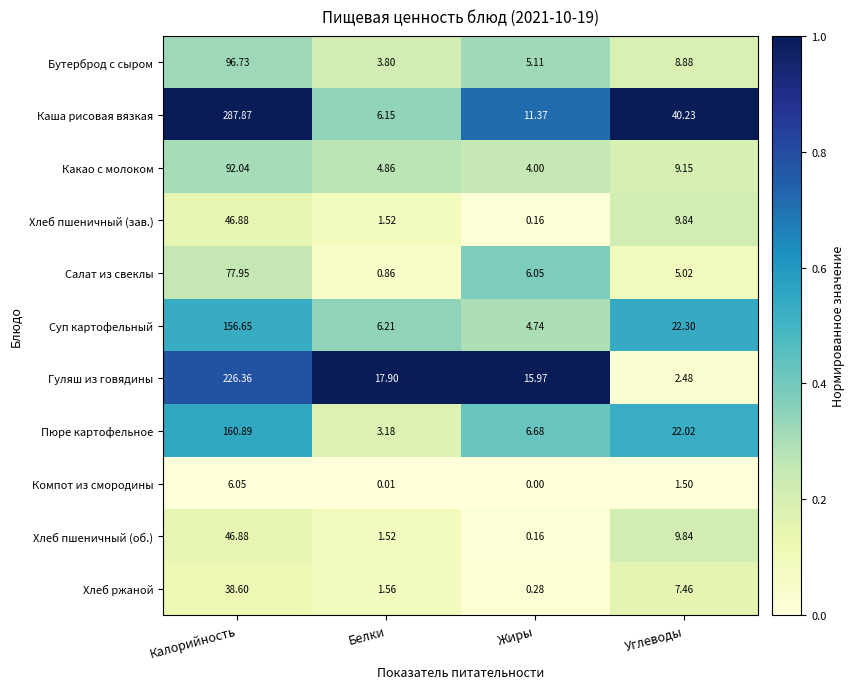

Which series has the largest range (max minus min)?

Каша рисовая вязкая